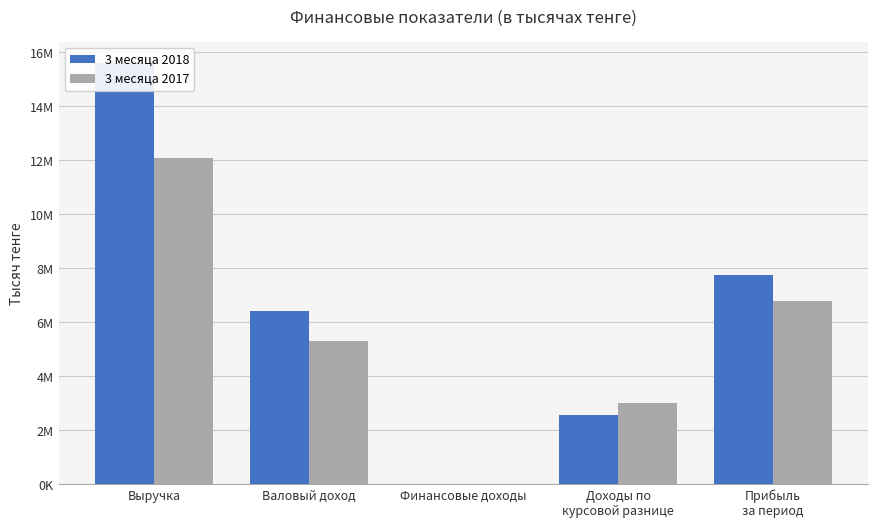

Which category has the lowest value in the 3 месяца 2017 series?

Финансовые доходы